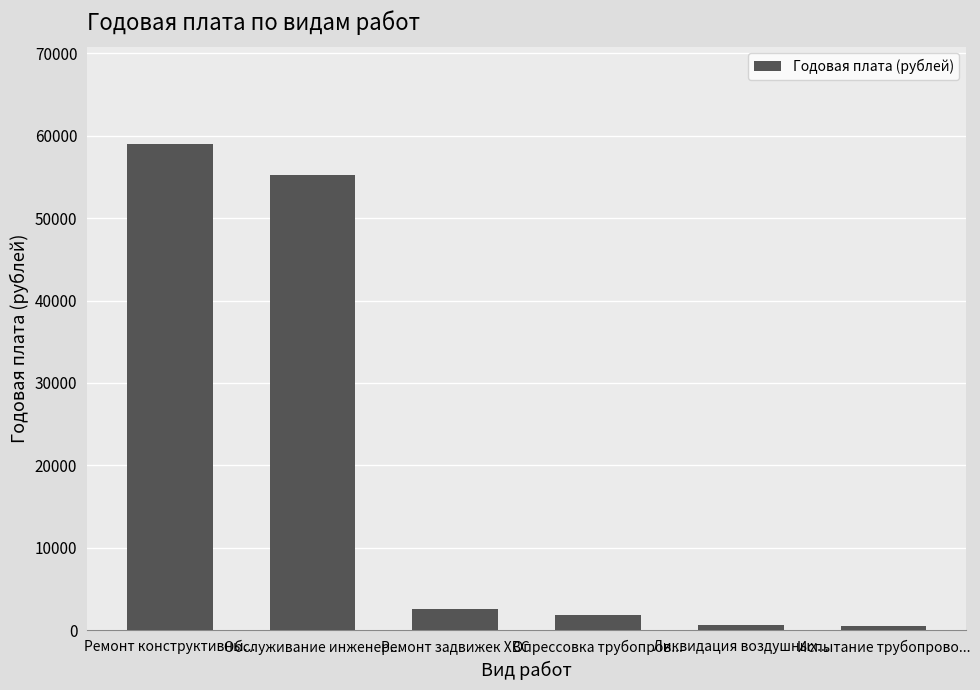

Where does the data first go above 2582?

Ремонт конструктивны...